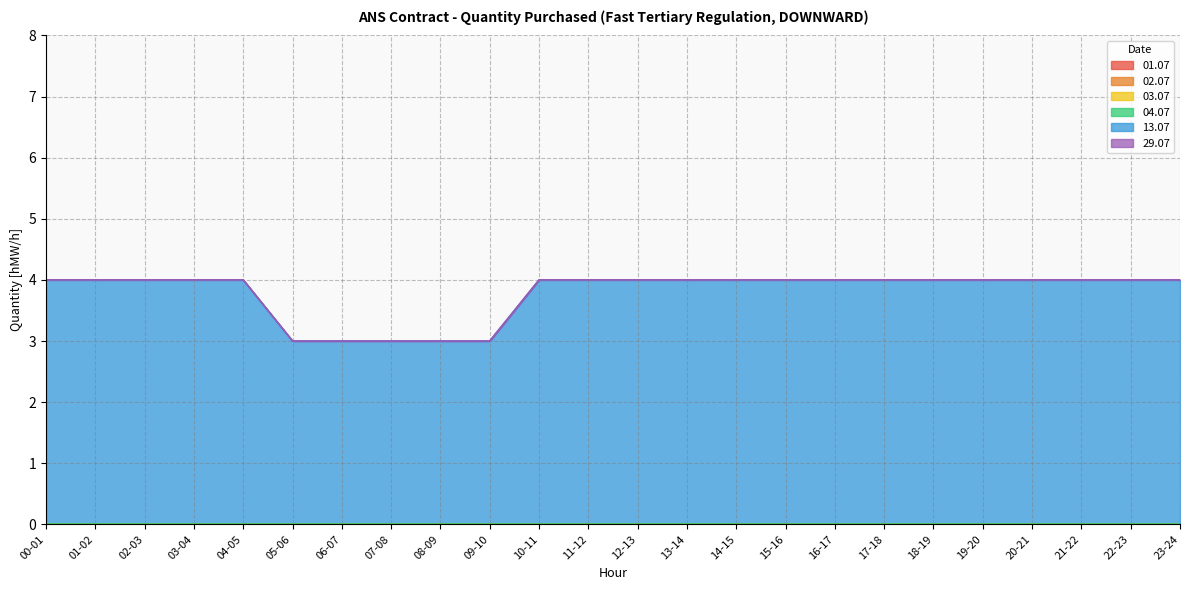

At how many categories does at least one series exceed 1?

24